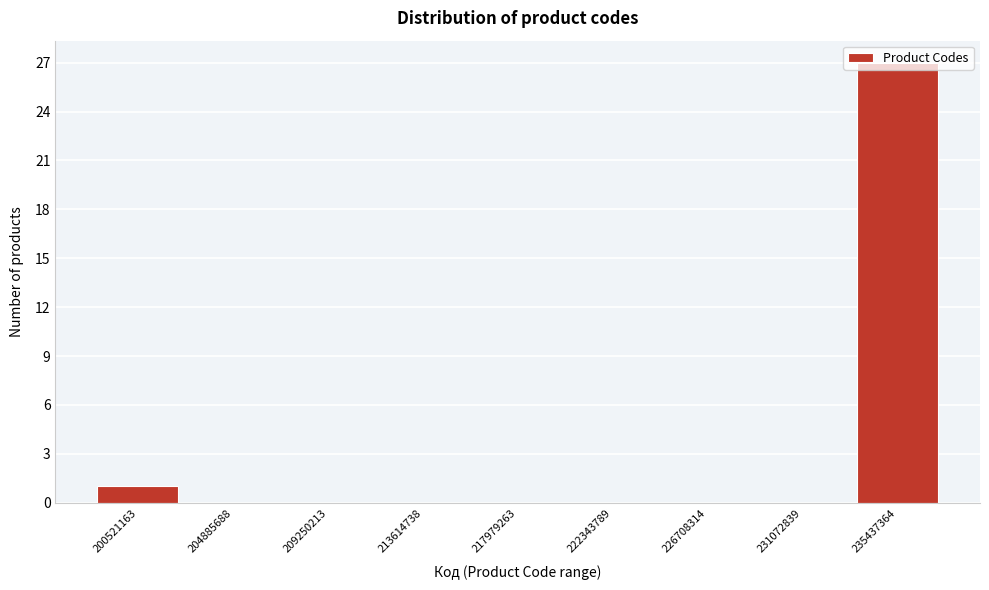

Between 235437364 and 200521163, which is larger?

235437364